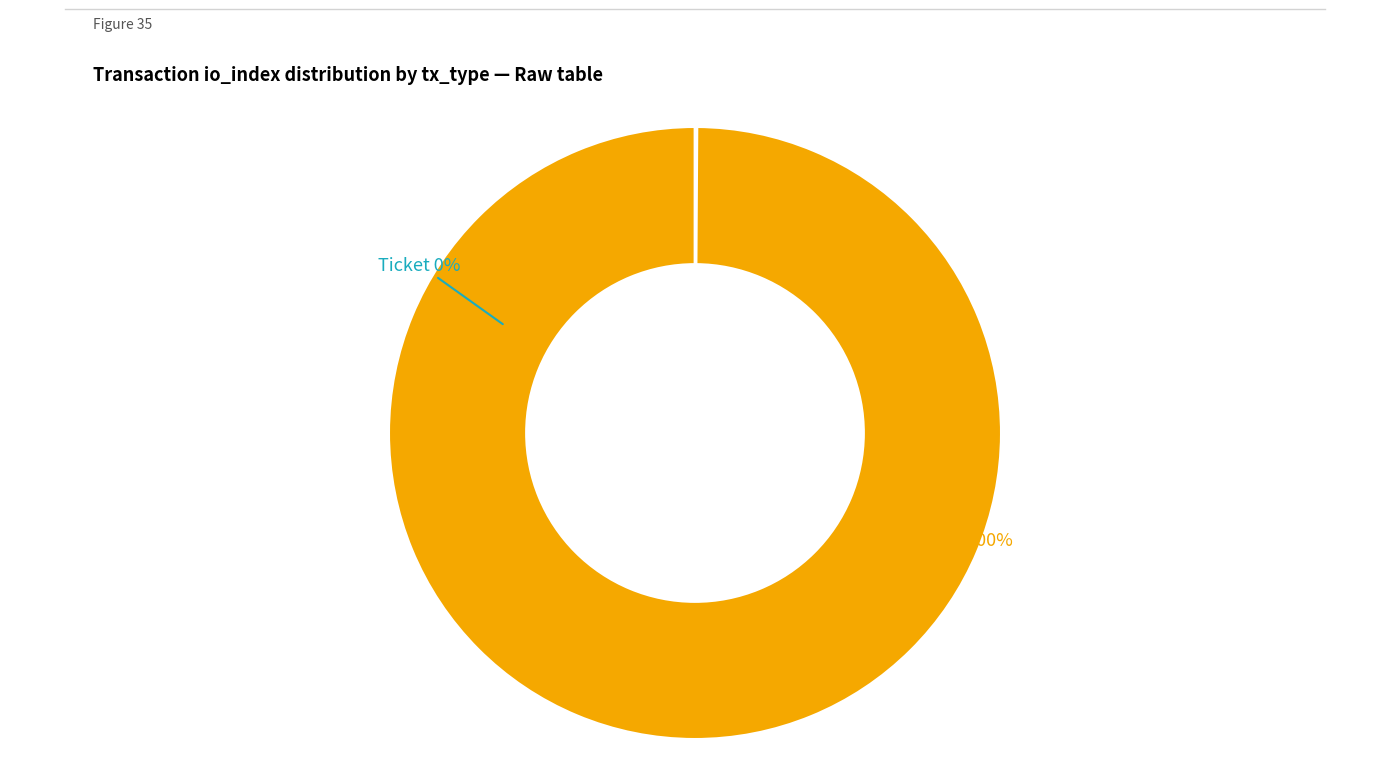

What percentage is the Regular (io_index=1) slice, to the nearest percent?

100%